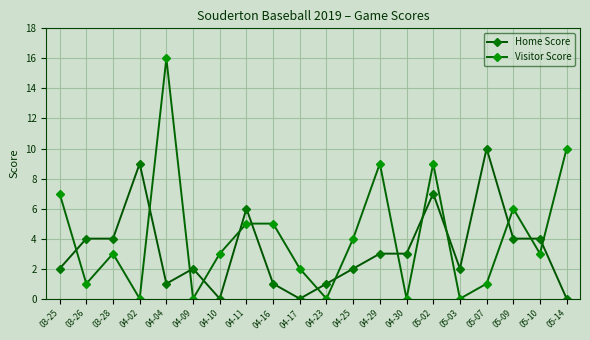

How many distinct data groups are displayed?

2